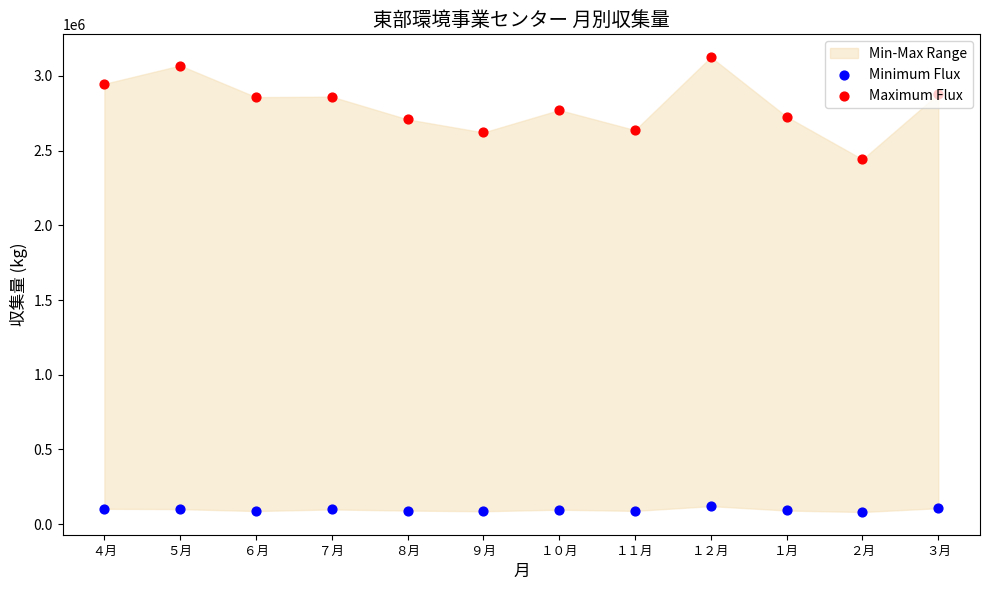

At how many categories does at least one series exceed 81426?

12